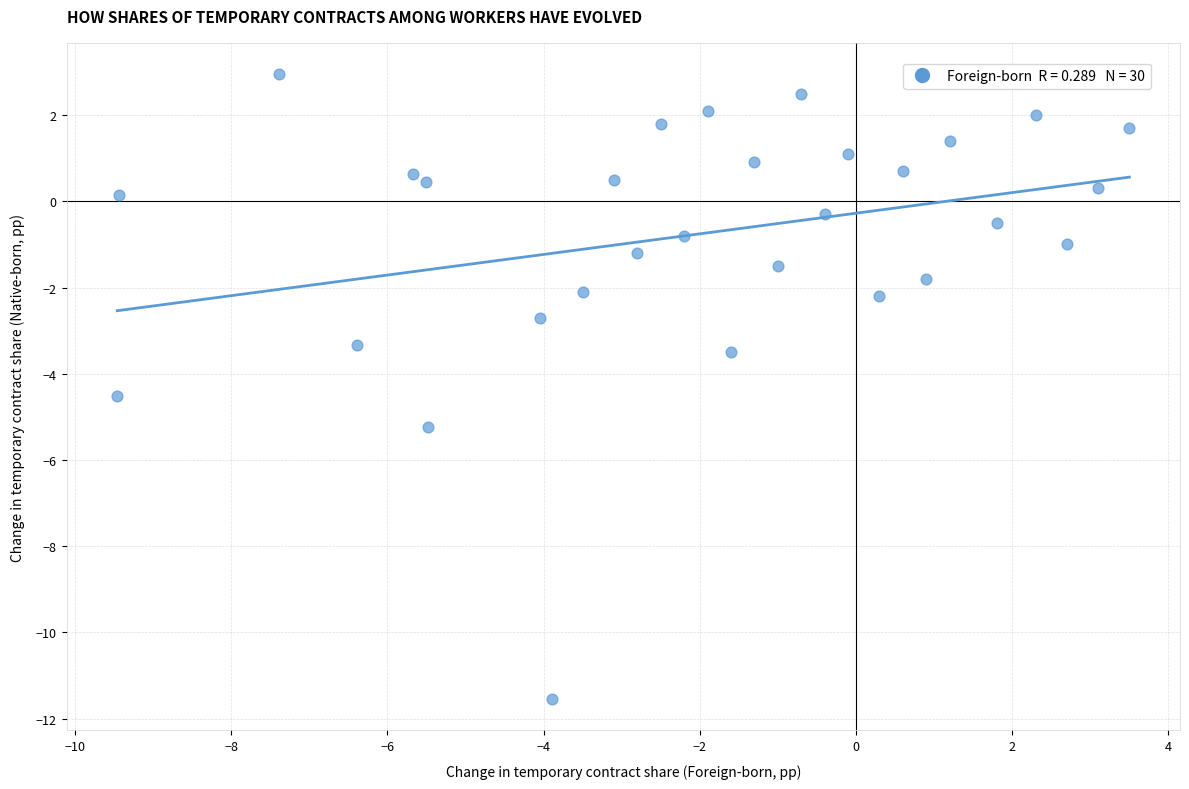

What is the range of Y values (max minus min)?

14.5